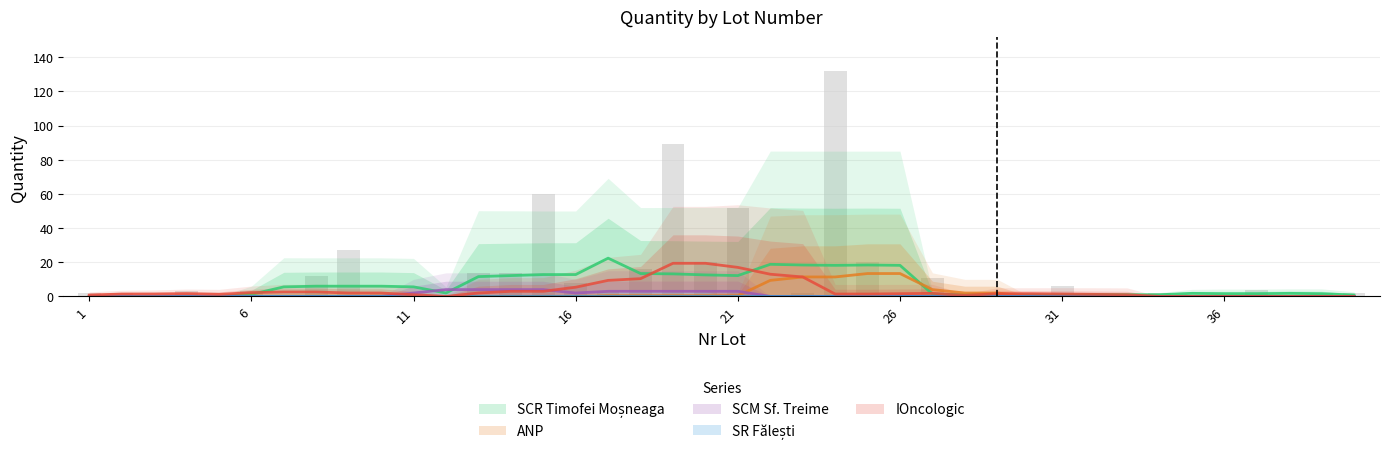

Reading left to right, extract all data points from this chart.

SCR Timofei Moșneaga: 0	0	0	0	0	0	0	6	22	2	0	0	4	4	50	3	3	4	52	5	2	0	2	85	3	1	1	1	1	1	1	0	1	2	1	1	4	0	2	2
ANP: 0	0	0	0	0	0	0	1	0	0	0	0	0	0	0	0	0	0	2	0	0	0	0	47	10	0	10	0	0	0	0	0	0	0	0	0	0	0	0	0
SCM Sf. Treime: 0	0	0	0	0	0	0	0	0	0	0	0	10	10	0	0	0	0	15	0	0	0	0	0	0	0	0	0	0	0	0	0	0	0	0	0	0	0	0	0
SR Fălești: 0	0	0	0	0	0	0	0	0	0	0	0	0	0	0	0	0	0	0	0	0	0	0	0	0	0	0	0	0	0	0	0	0	0	0	0	0	0	0	0
IOncologic: 2	2	0	3	0	3	0	5	5	0	0	0	0	0	10	5	0	12	20	15	50	0	0	0	7	0	0	1	1	1	5	0	0	0	0	0	0	0	0	0